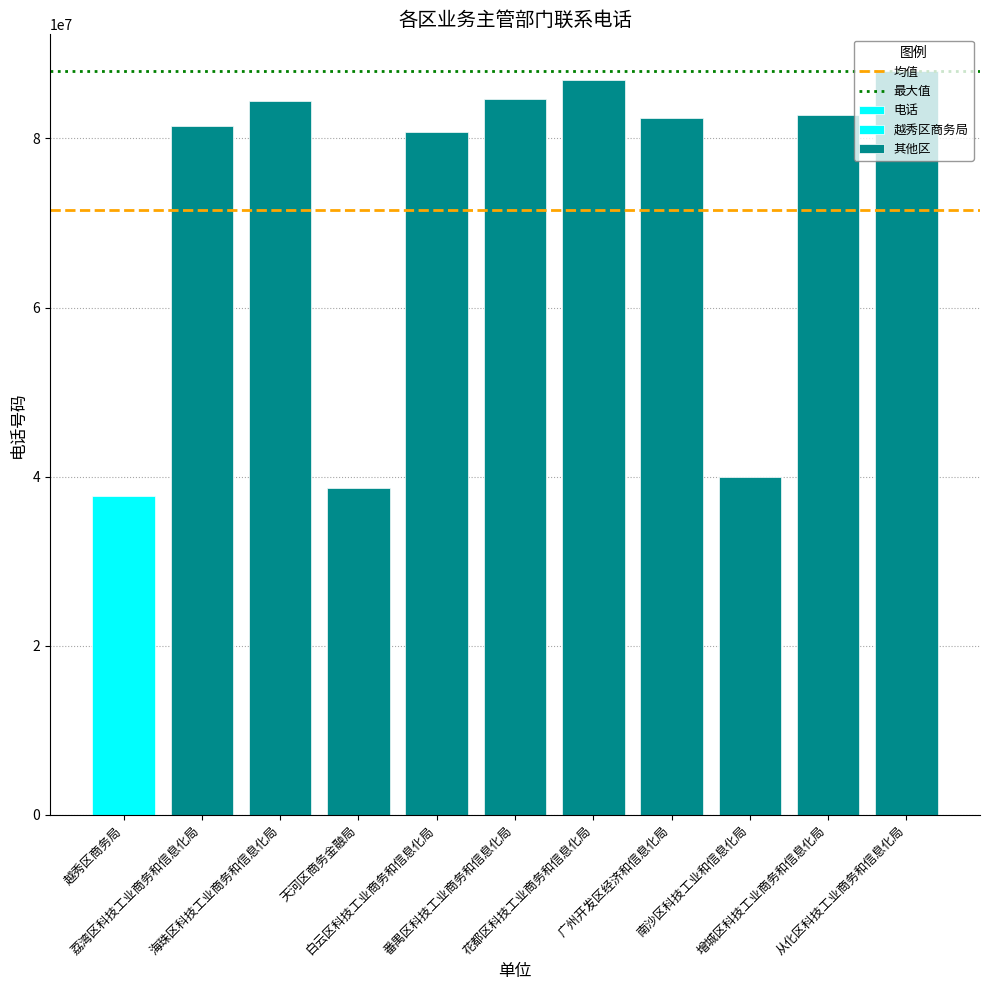

Rank the categories by value from highest to lowest.

从化区科技工业商务和信息化局, 花都区科技工业商务和信息化局, 番禺区科技工业商务和信息化局, 海珠区科技工业商务和信息化局, 增城区科技工业商务和信息化局, 广州开发区经济和信息化局, 荔湾区科技工业商务和信息化局, 白云区科技工业商务和信息化局, 南沙区科技工业和信息化局, 天河区商务金融局, 越秀区商务局